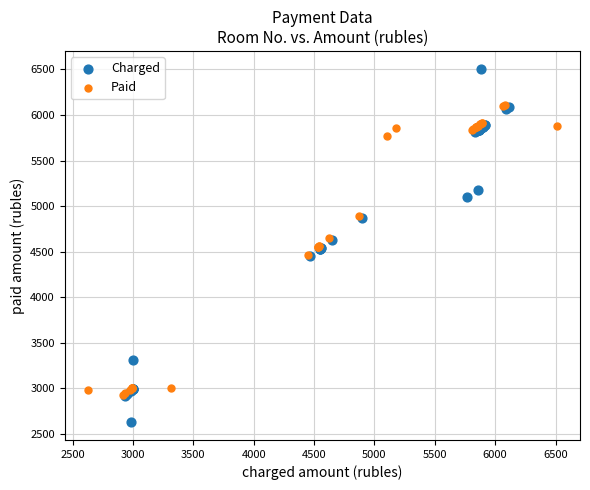

What are all the series names shown in the legend?

Charged, Paid